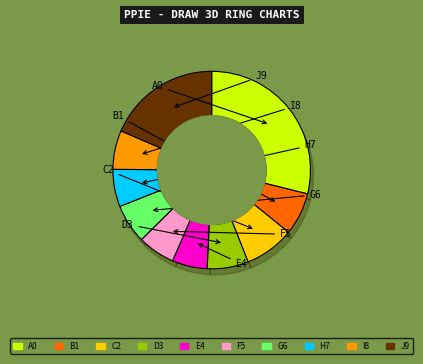

What percentage is the pct55 slice, to the nearest percent?

6%